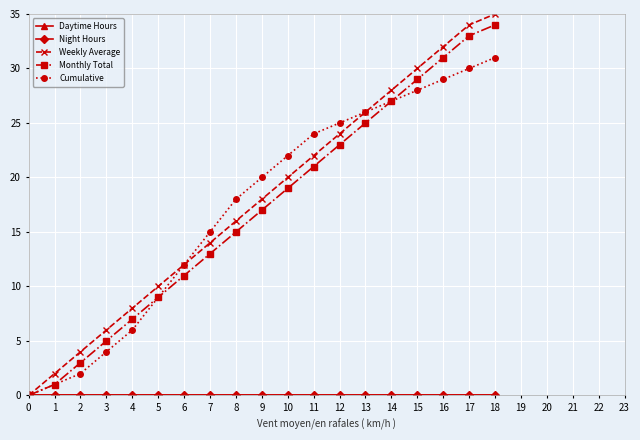

Does the chart have visible grid lines?

Yes